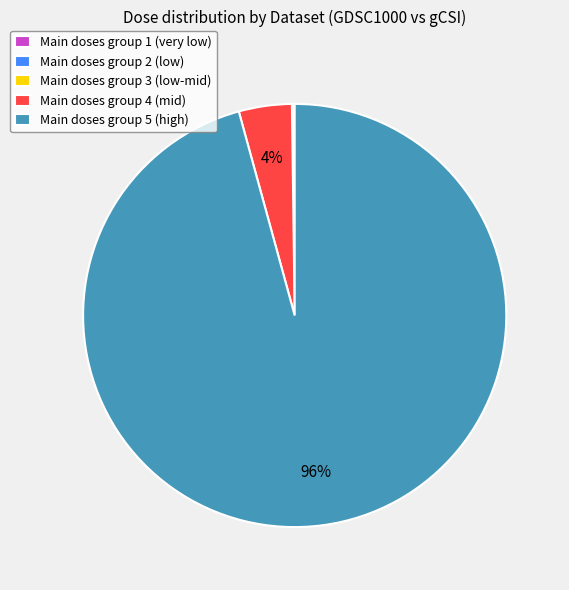

To the nearest percent, what portion does Main doses group 4 (mid) represent?

4%